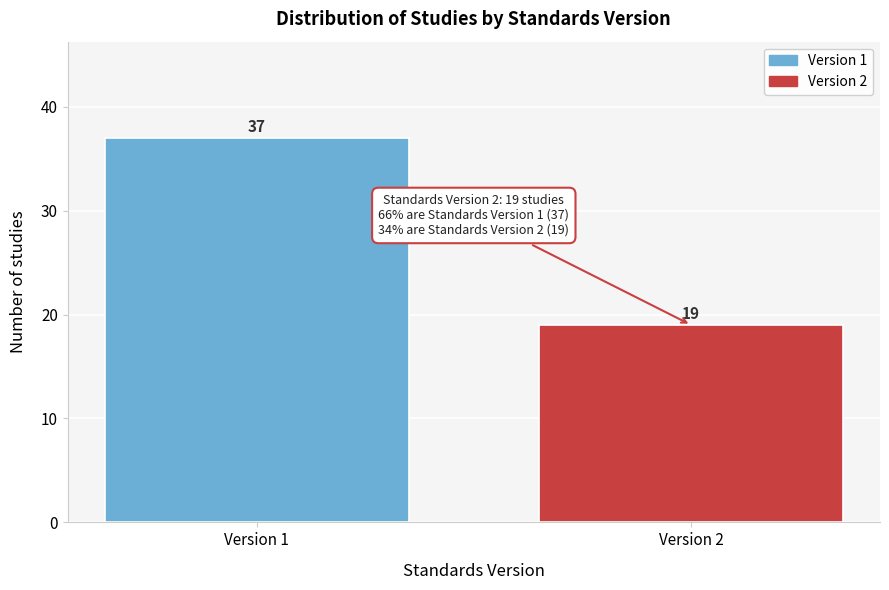

Reading left to right, extract all data points from this chart.

37	19